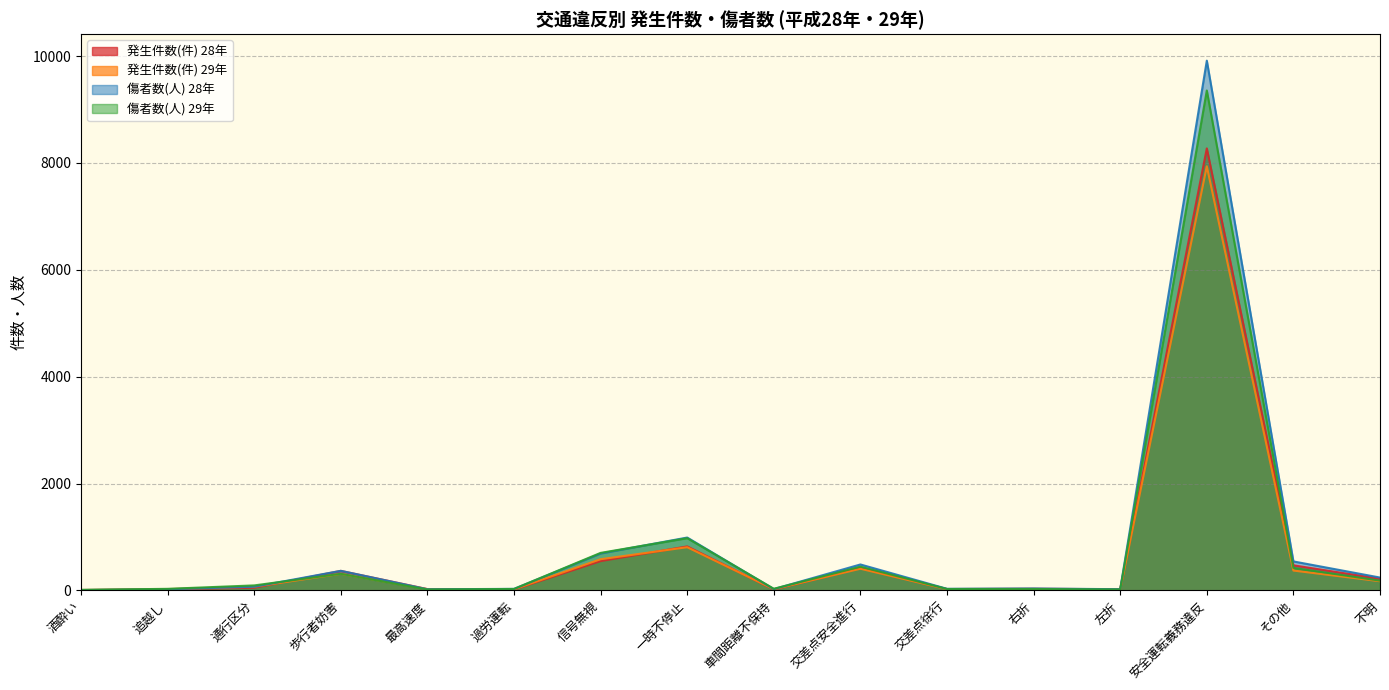

How many lines are shown in the chart?

4